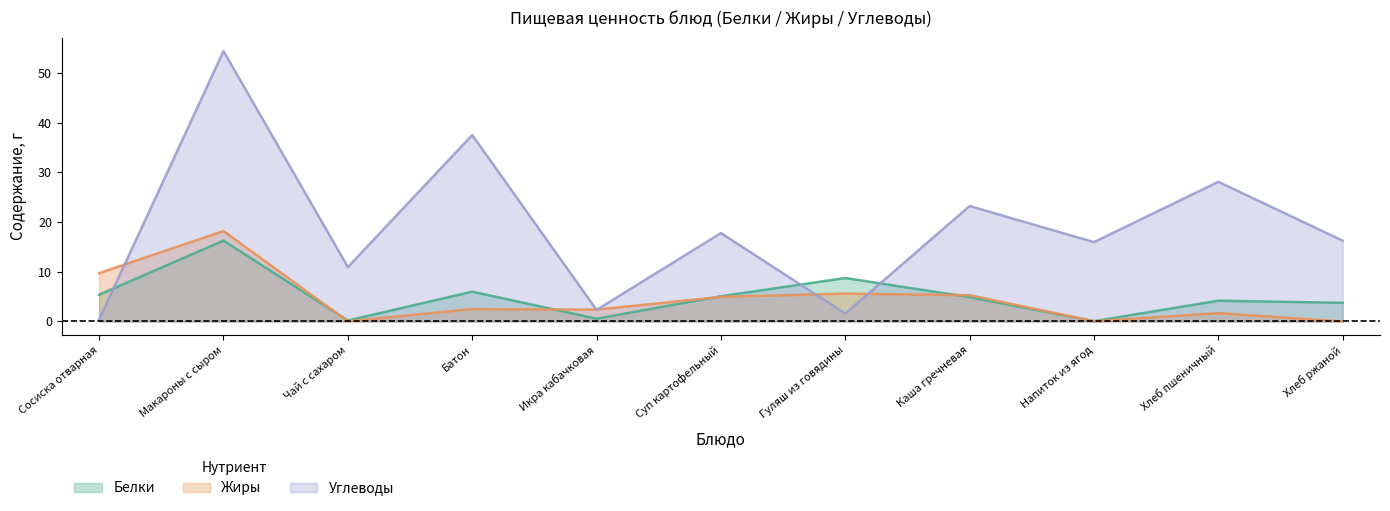

What is the average value of the Углеводы series?

18.9